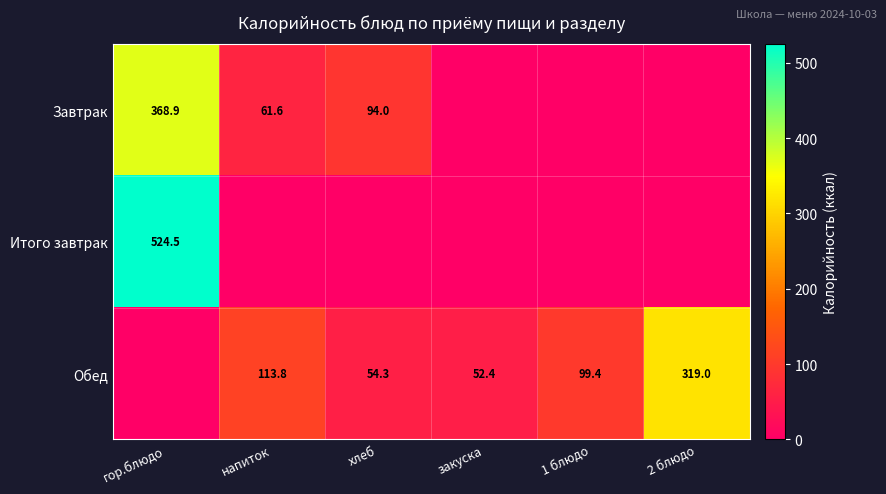

The value of Обед at закуска is 52.4. True or false?

True